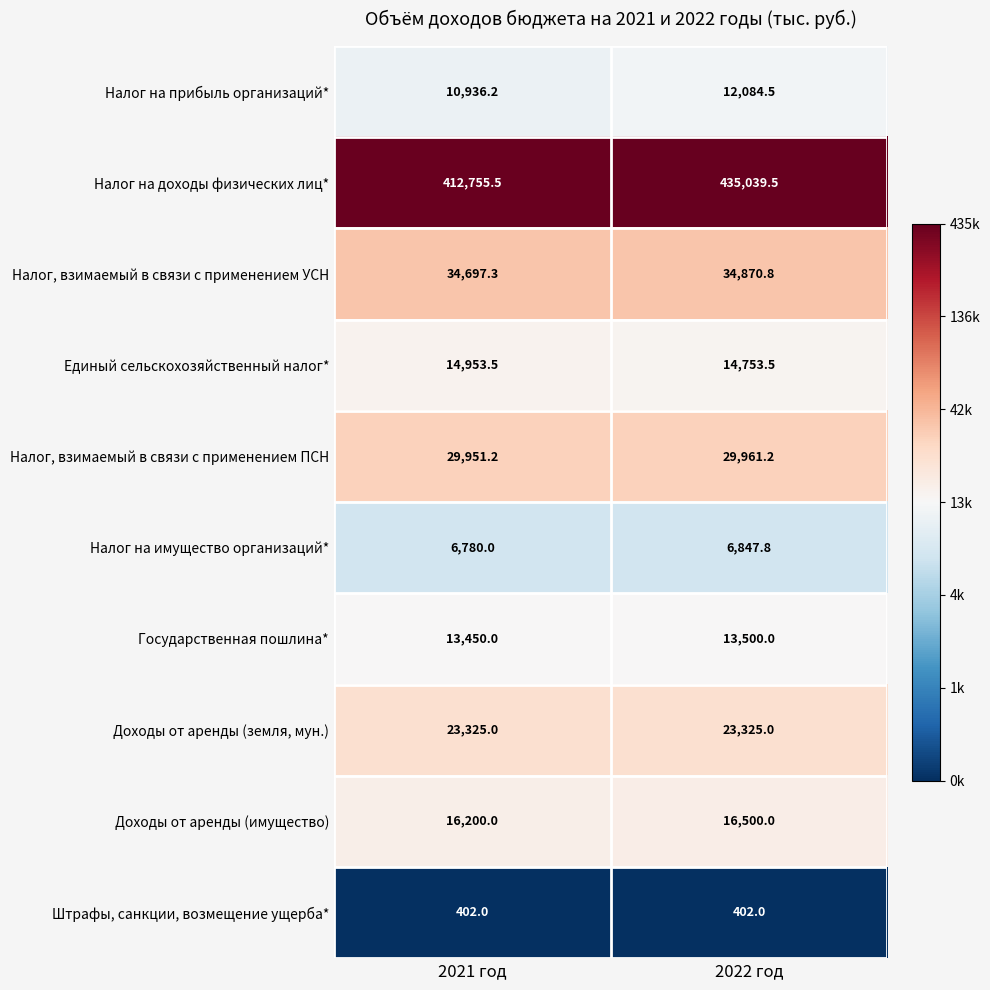

At 2022 год, list the series in order from smallest to largest.

Штрафы, санкции, возмещение ущерба*, Налог на имущество организаций*, Налог на прибыль организаций*, Государственная пошлина*, Единый сельскохозяйственный налог*, Доходы от аренды (имущество), Доходы от аренды (земля, мун.), Налог, взимаемый в связи с применением ПСН, Налог, взимаемый в связи с применением УСН, Налог на доходы физических лиц*